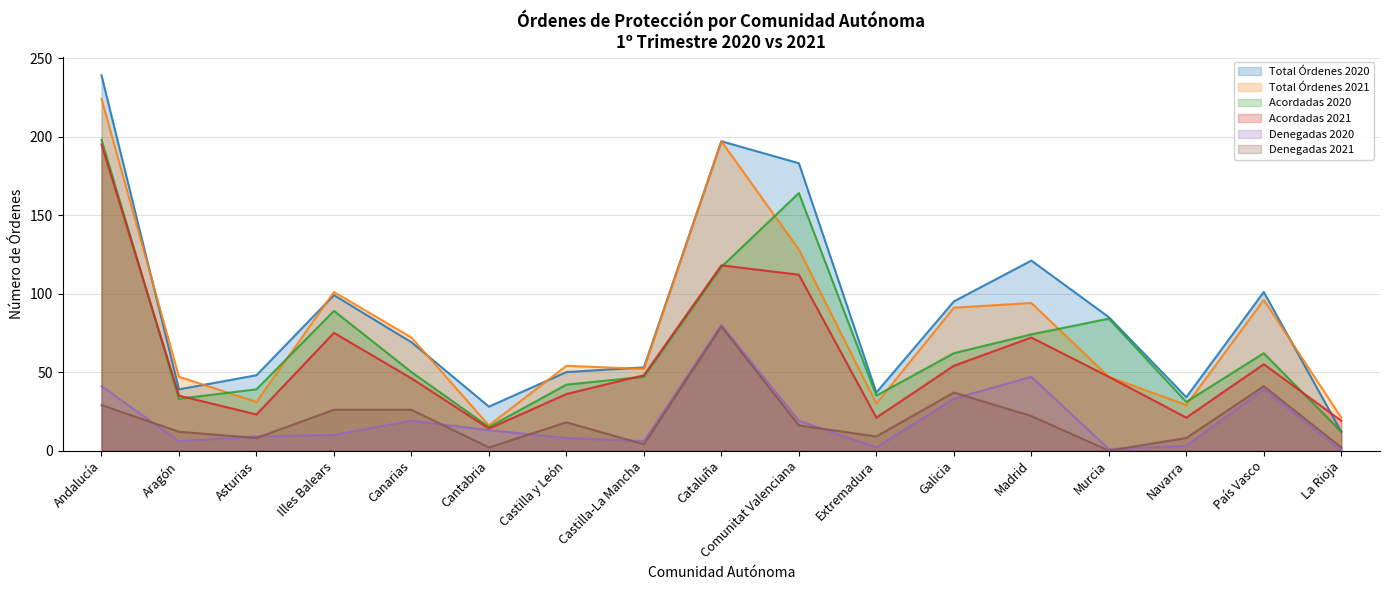

Reading right to left, extract all data points from this chart.

Total Órdenes 2020: 12	101	34	85	121	95	37	183	197	53	50	28	69	99	48	39	239
Total Órdenes 2021: 21	96	29	47	94	91	30	128	197	52	54	16	72	101	31	47	224
Acordadas 2020: 12	62	31	84	74	62	35	164	117	47	42	15	50	89	39	33	198
Acordadas 2021: 19	55	21	47	72	54	21	112	118	48	36	14	46	75	23	35	195
Denegadas 2020: 0	39	3	1	47	33	2	19	80	6	8	13	19	10	9	6	41
Denegadas 2021: 2	41	8	0	22	37	9	16	79	4	18	2	26	26	8	12	29